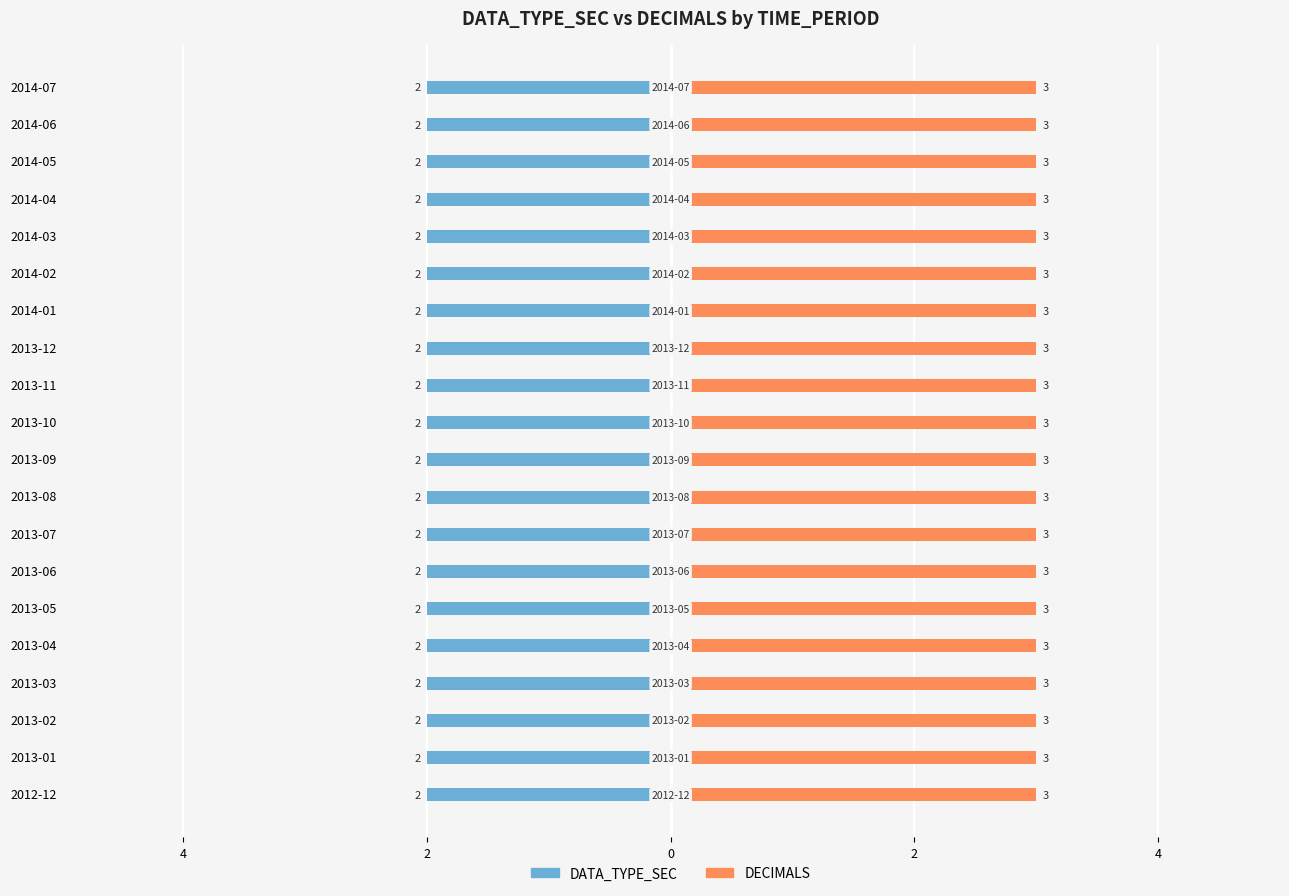

At how many categories does at least one series exceed 2?

20